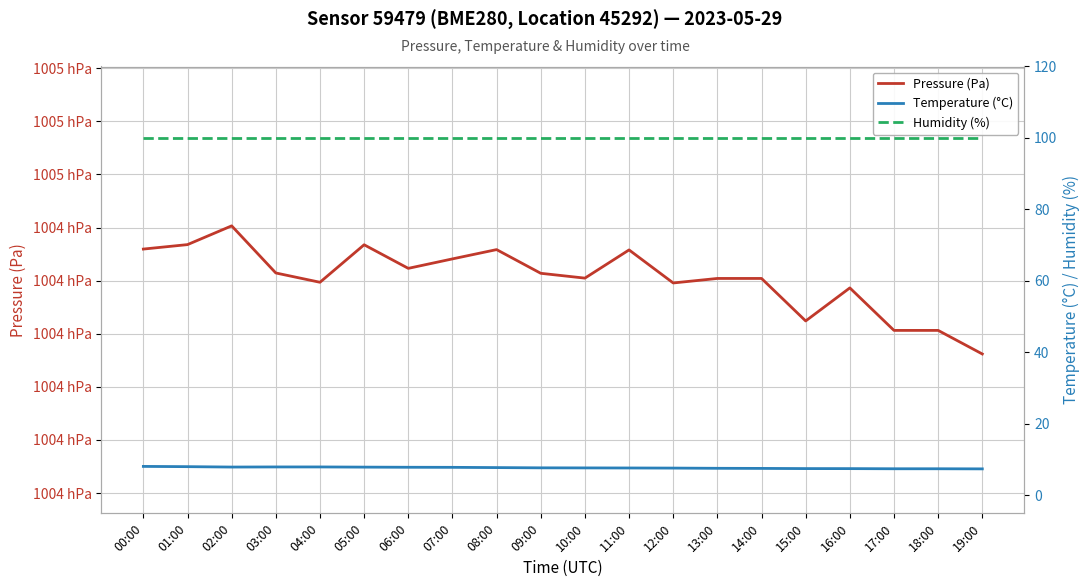

Which label corresponds to the largest value in the chart?

02:00